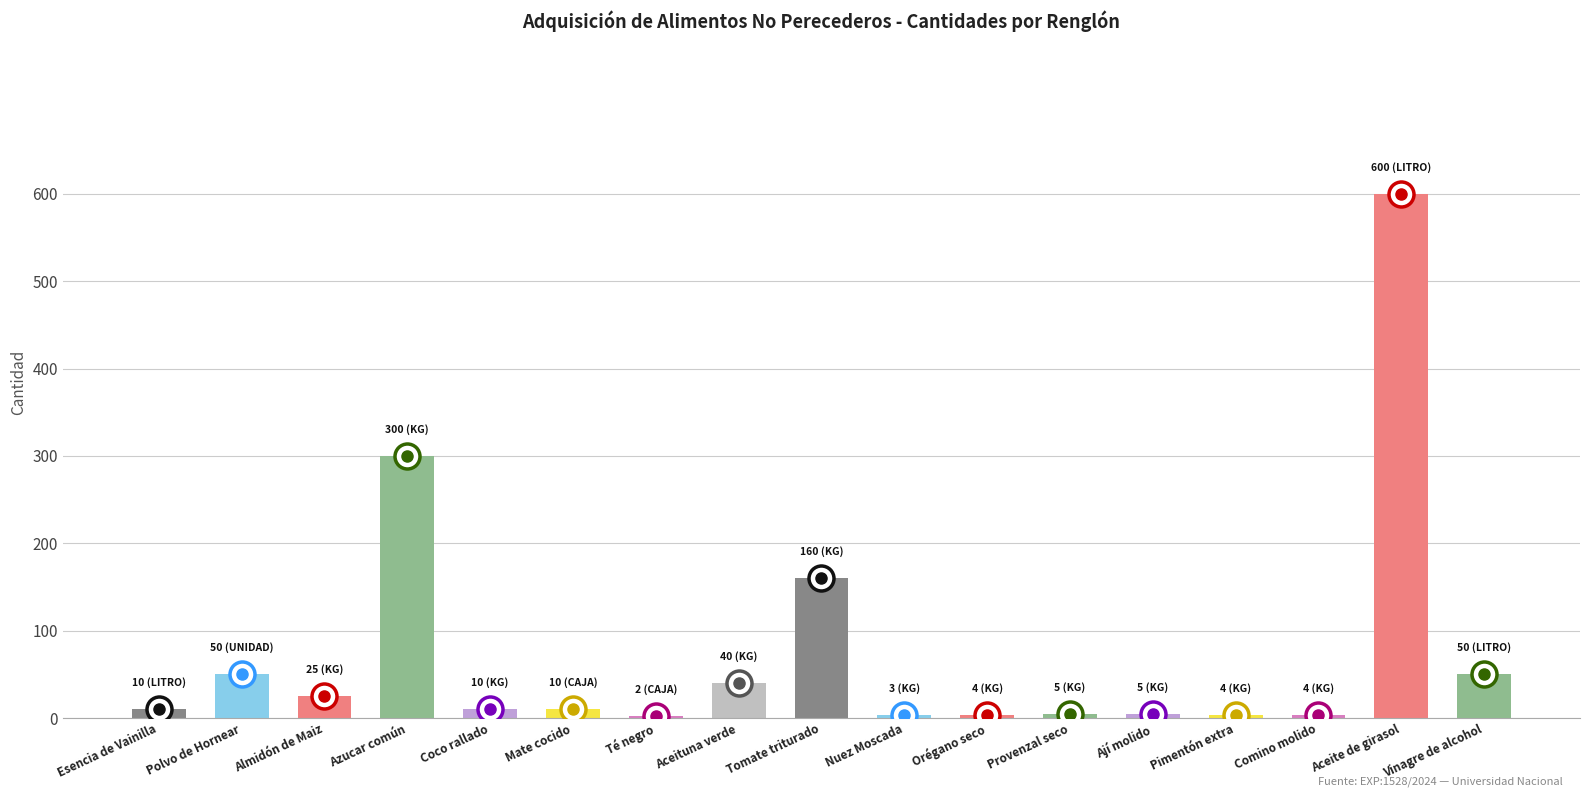

What is the sum of all values?

1282